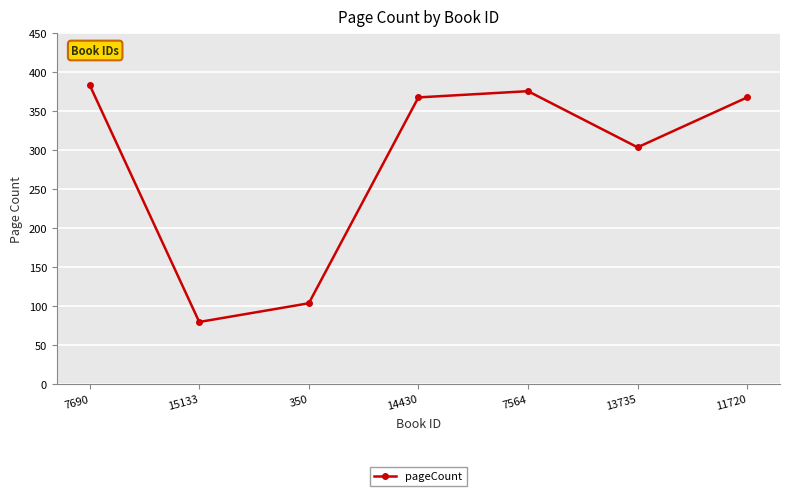

Reading right to left, what are all the values shown in this chart?

11720=368	13735=304	7564=376	14430=368	350=104	15133=80	7690=384